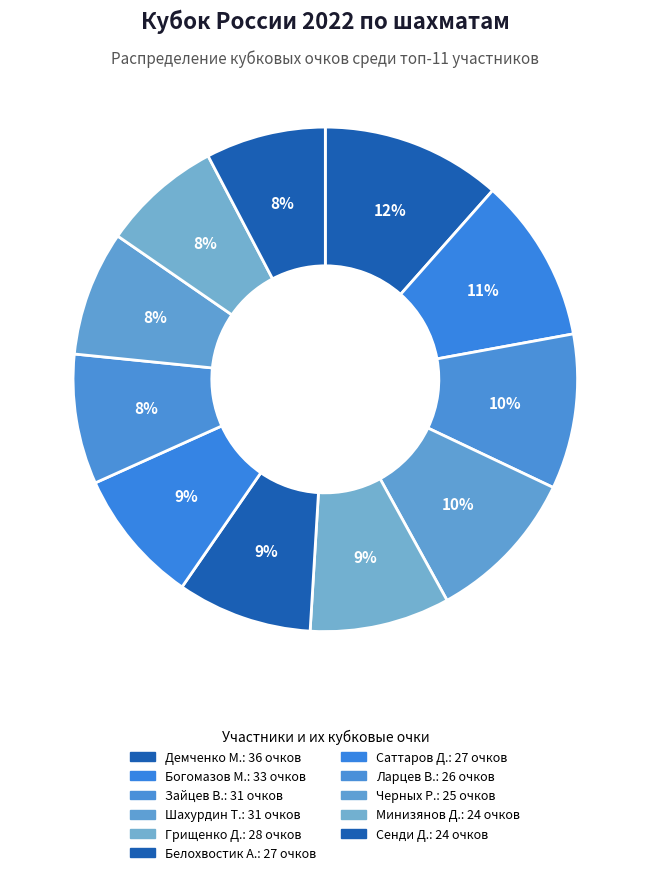

Does any single category account for the majority?

No